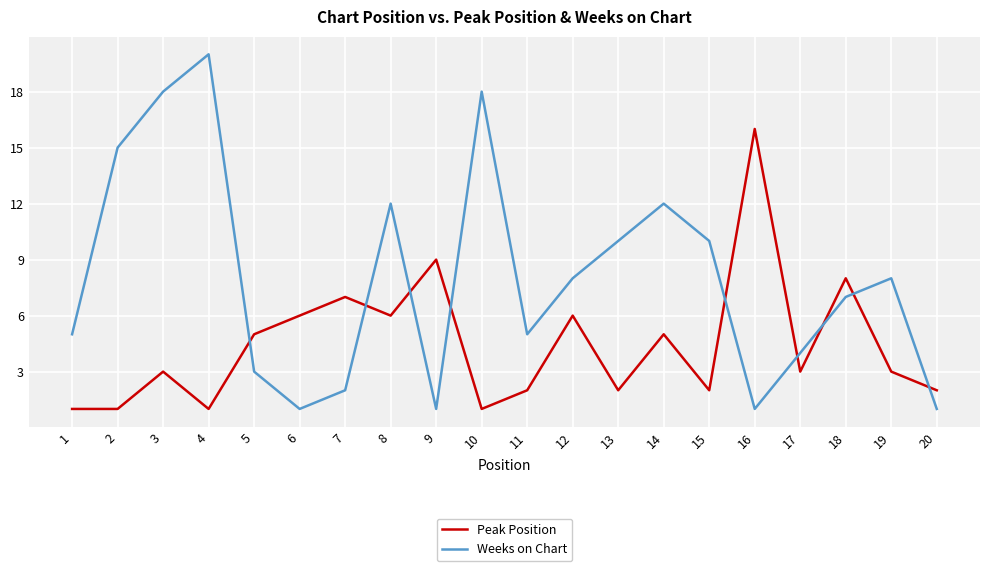

In Peak Position, how many points are higher than both neighbors (excluding endpoints)?

7